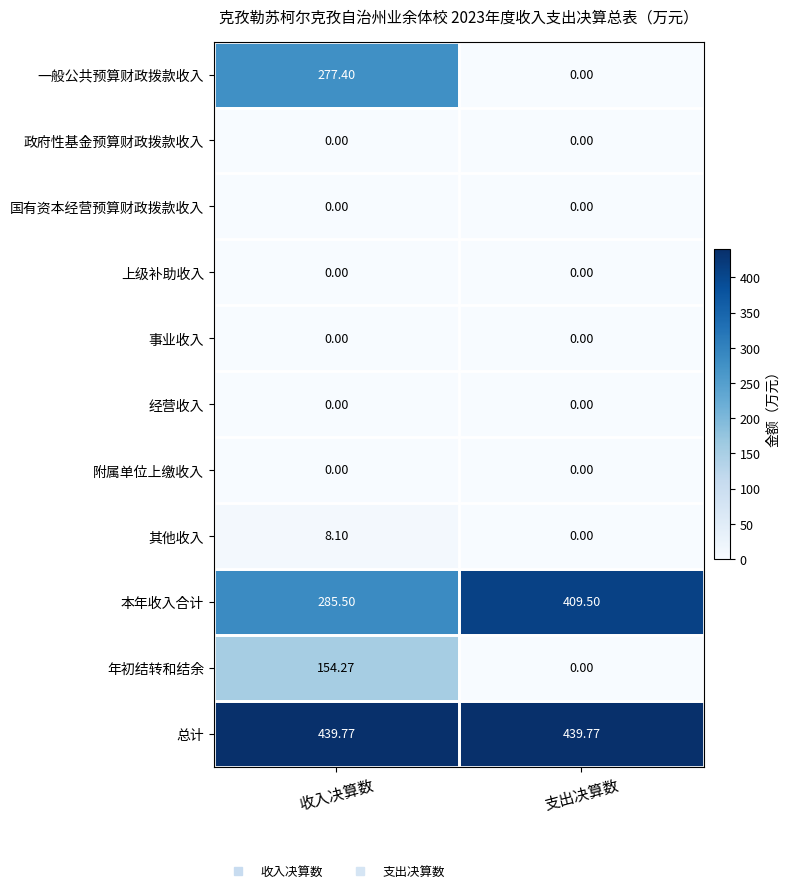

How many categories are shown in the chart?

2